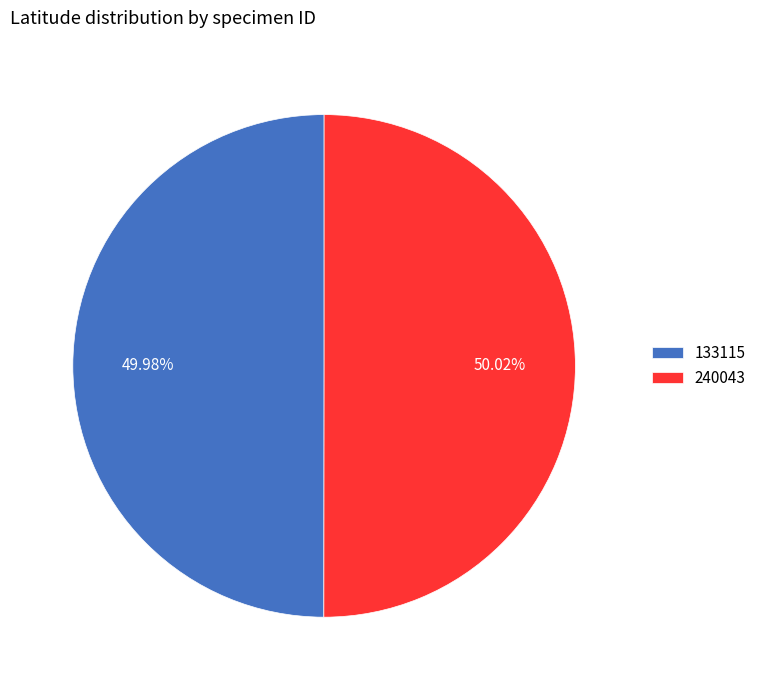

Is it true that 133115 is 64% of the pie?

False